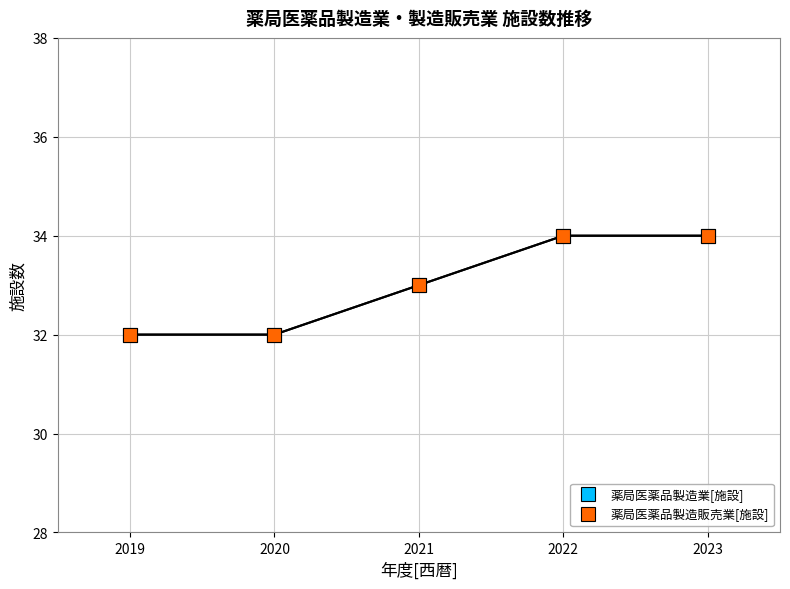

What is the value of the 薬局医薬品製造販売業[施設] point at the 5th from the left?

34